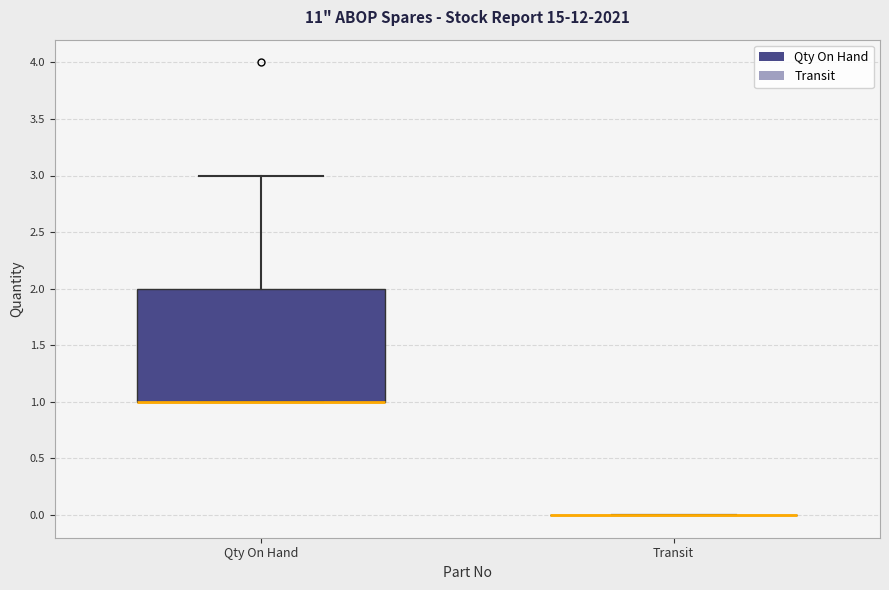

Which box is the tallest, from its lower edge to its upper edge?

Qty On Hand